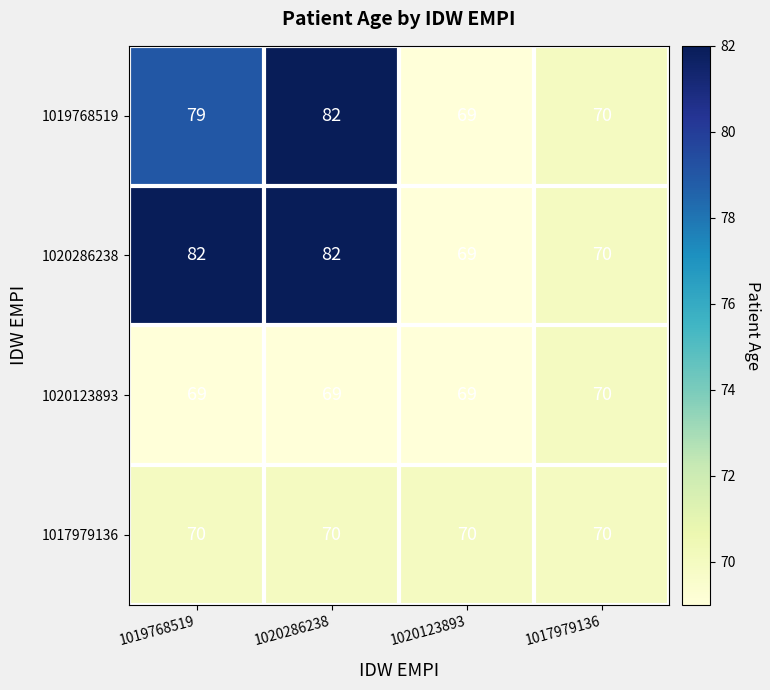

Read the 1019768519 value at 1020286238.

82